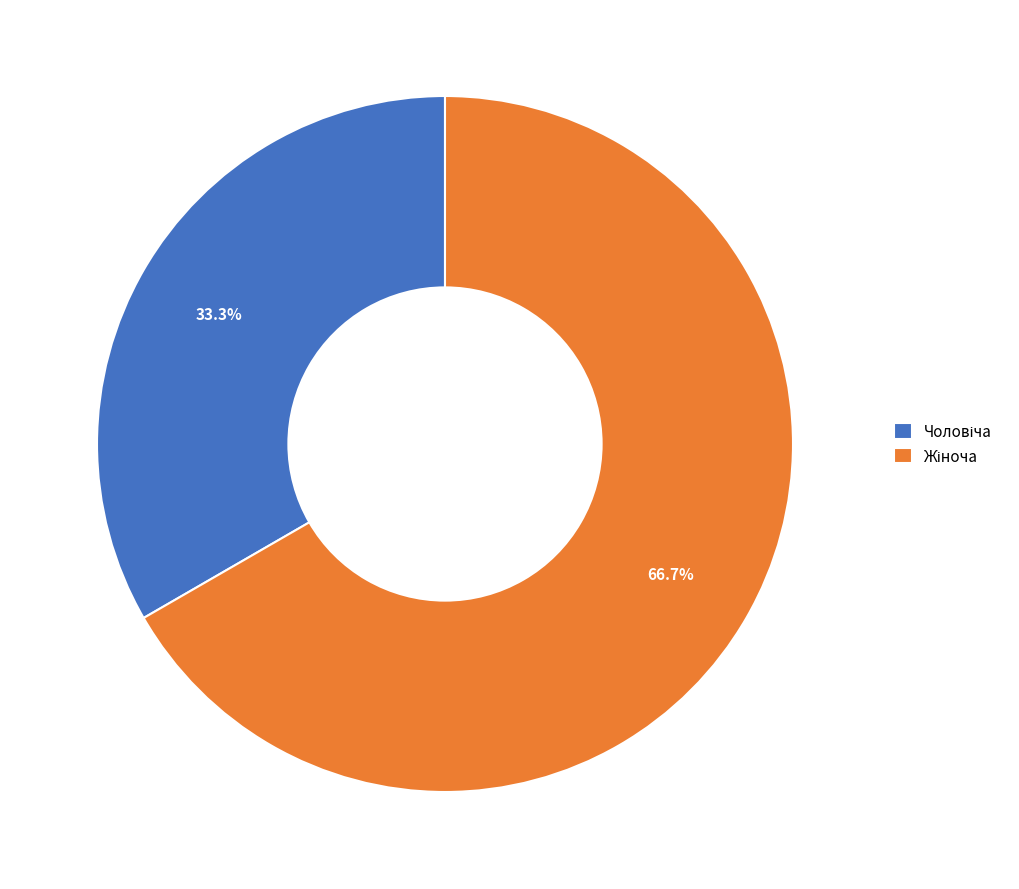

Count the number of slices in the pie.

2